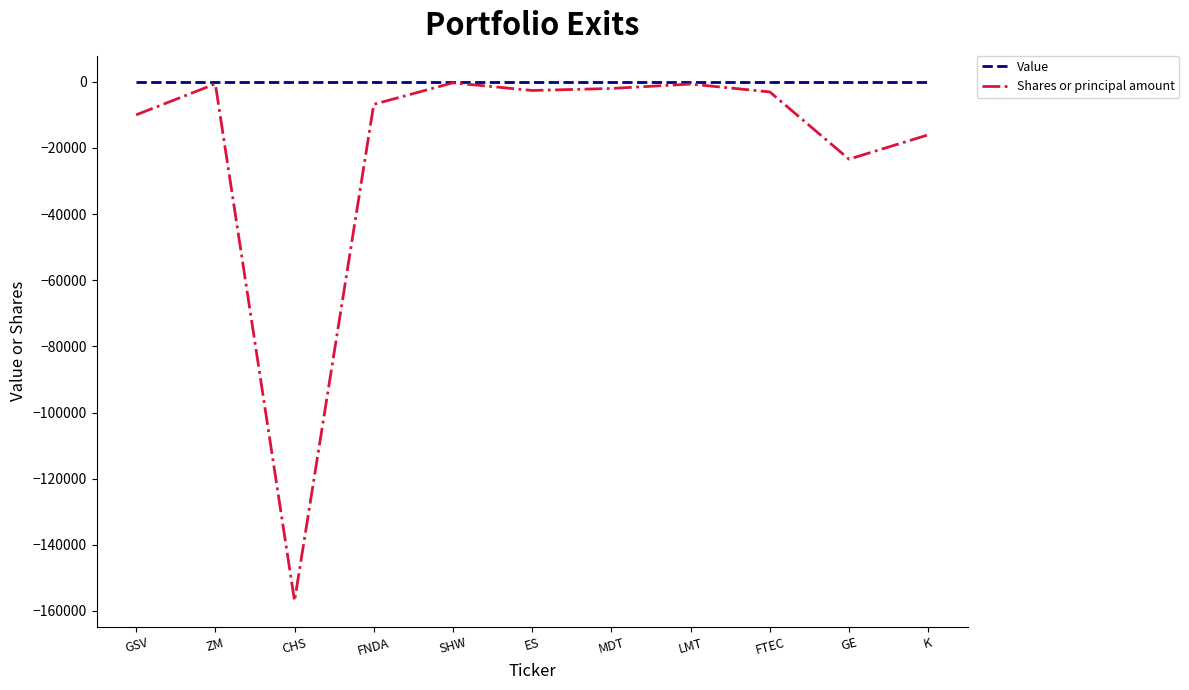

Rank the series by their average value, from lowest to highest.

Shares or principal amount, Value